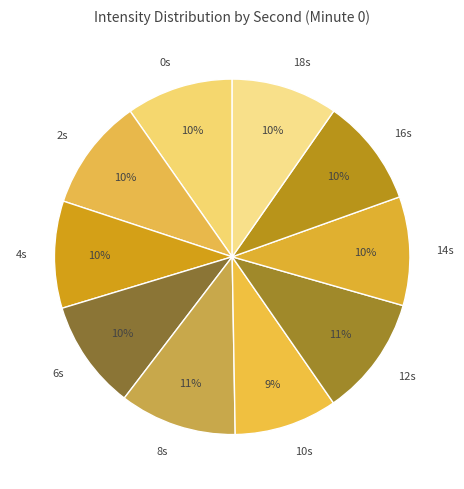

How many segments does this pie chart have?

10